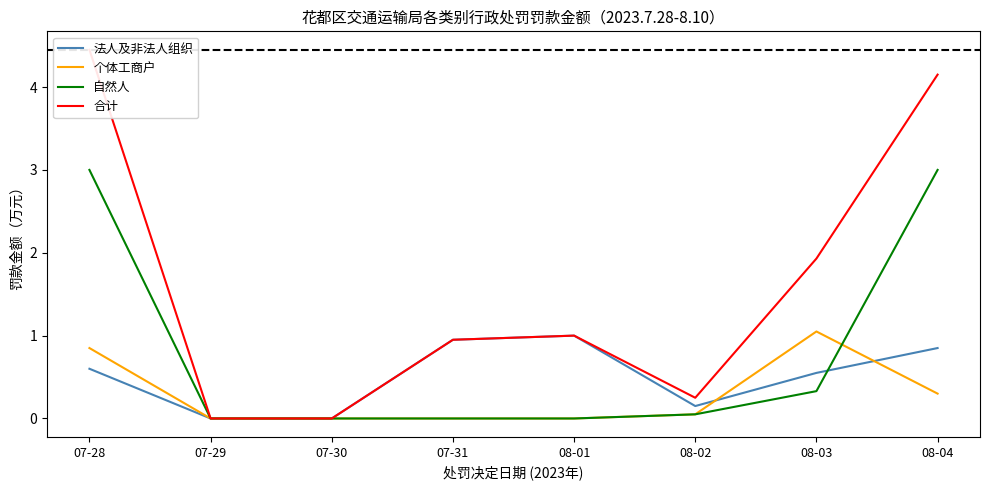

Where is the first local minimum for 合计?

08-02